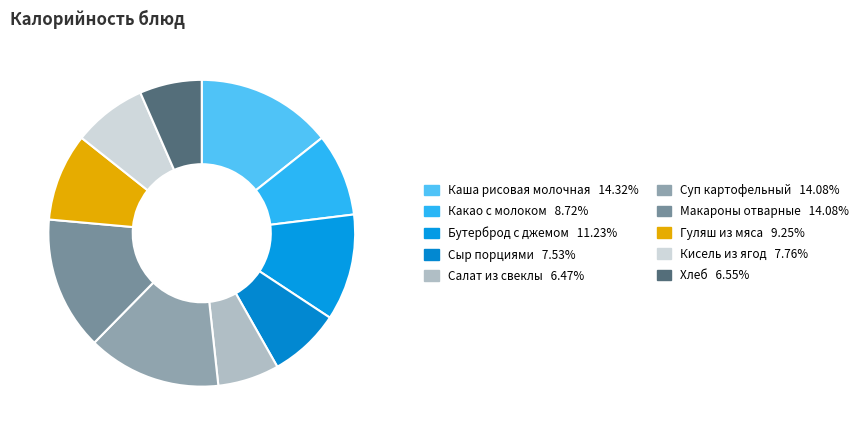

How many segments does this pie chart have?

10